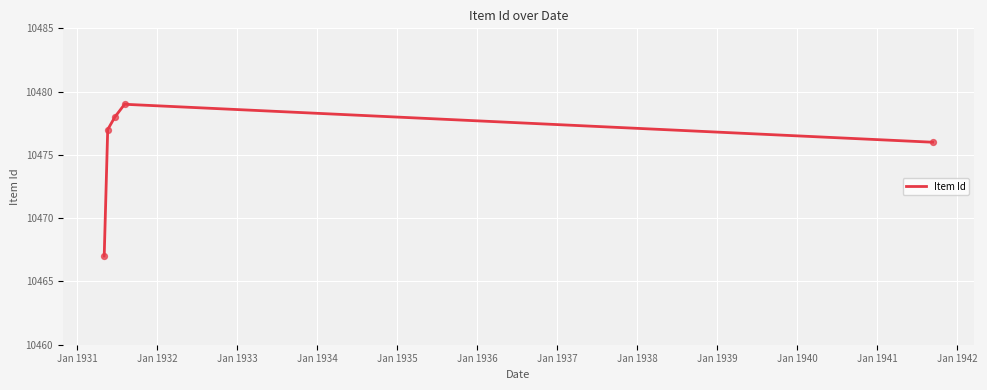

What is the difference between the second highest and minimum values?

11